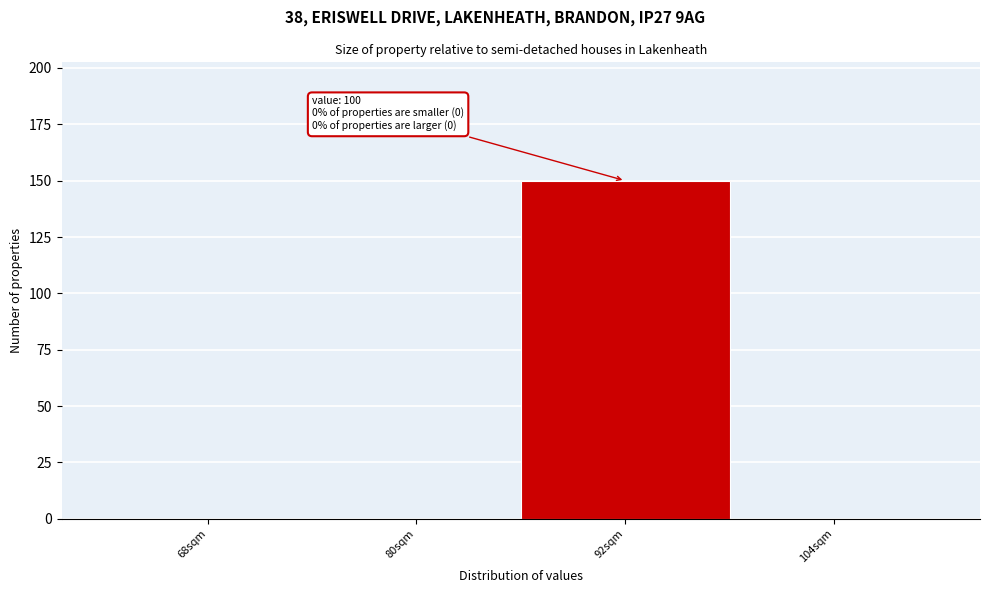

Reading left to right, what are all the values shown in this chart?

68sqm=0	80sqm=0	92sqm=150	104sqm=0